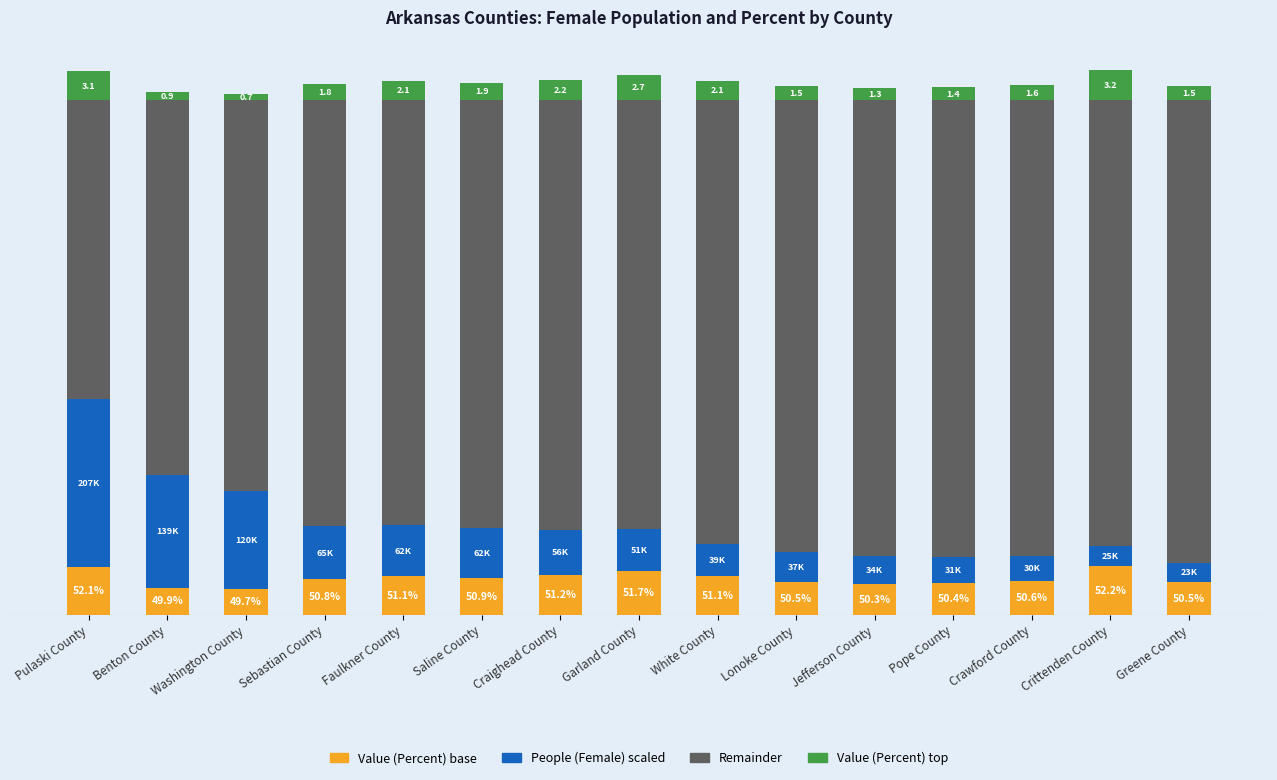

At which category is the sum across all series the highest?

Crittenden County